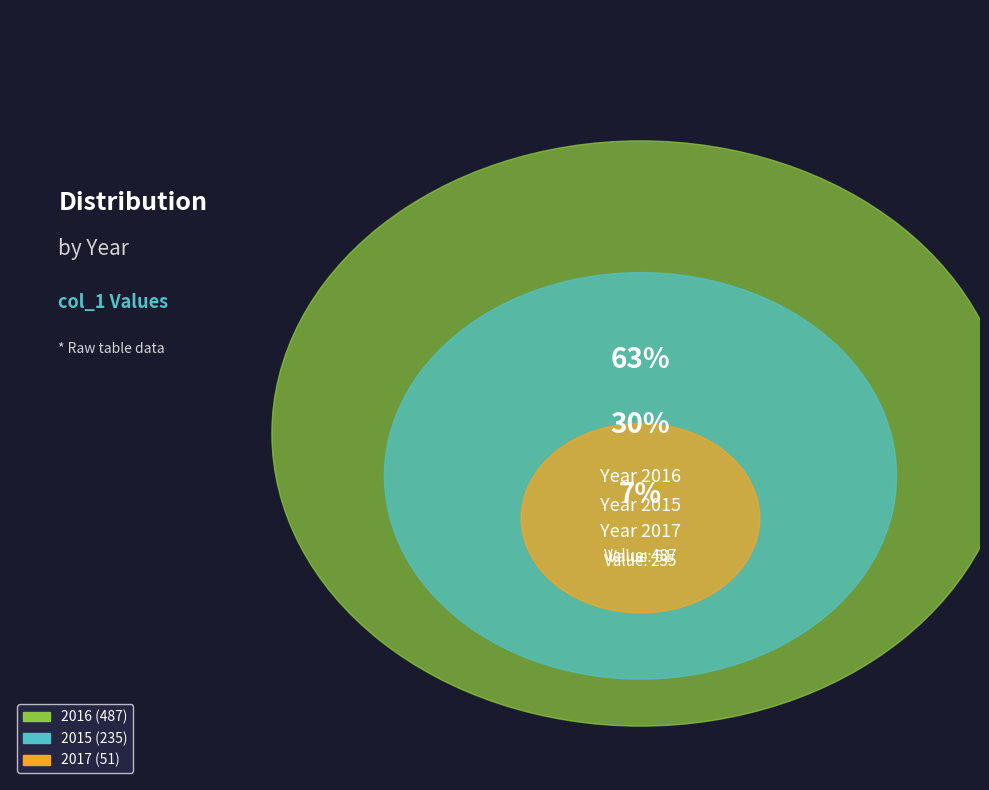

To the nearest percent, what is the difference between the largest and smallest slice percentages?

56%